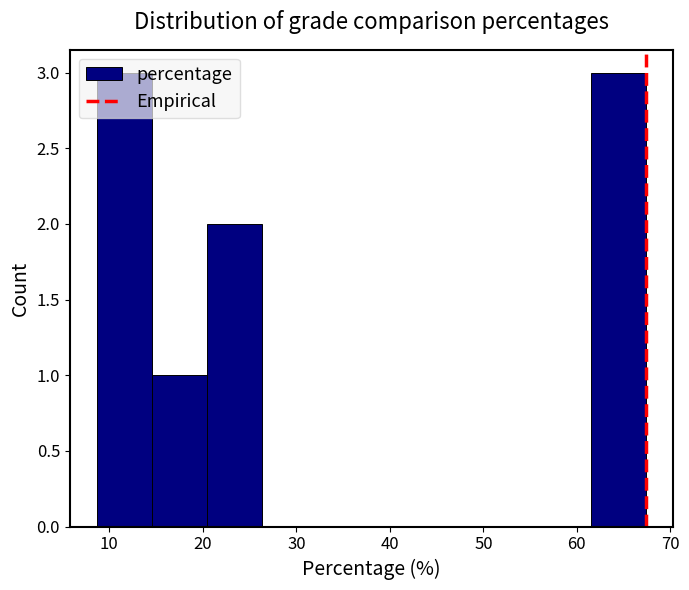

What is the height of the bar covering 15 to 20 on the x-axis? Neither the bar edges nor the heights are printed on the chart, so give them approximately, as read against the axes.

1